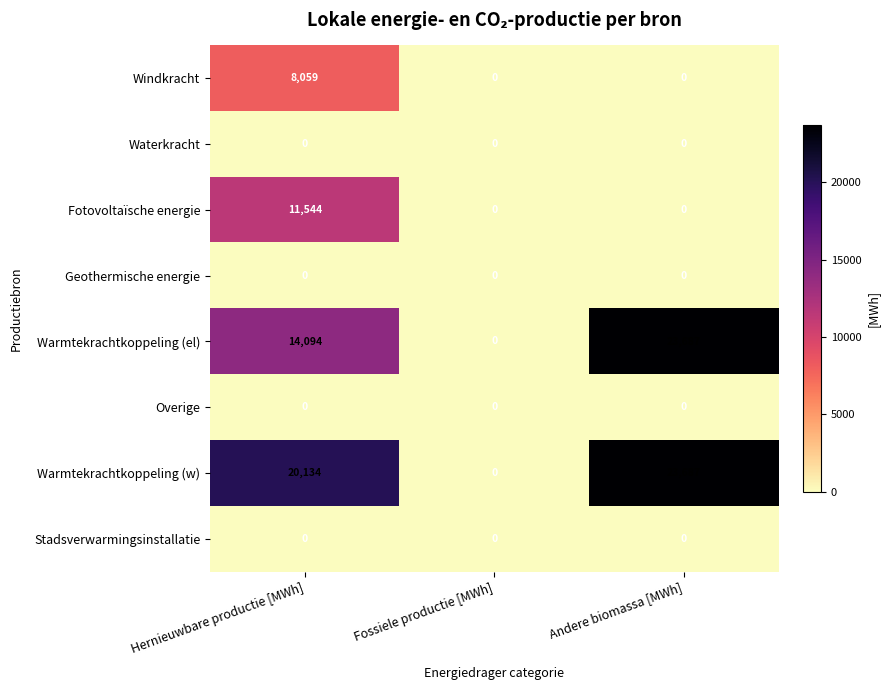

What is the spread (max minus min) of values at Andere biomassa [MWh]?

23687